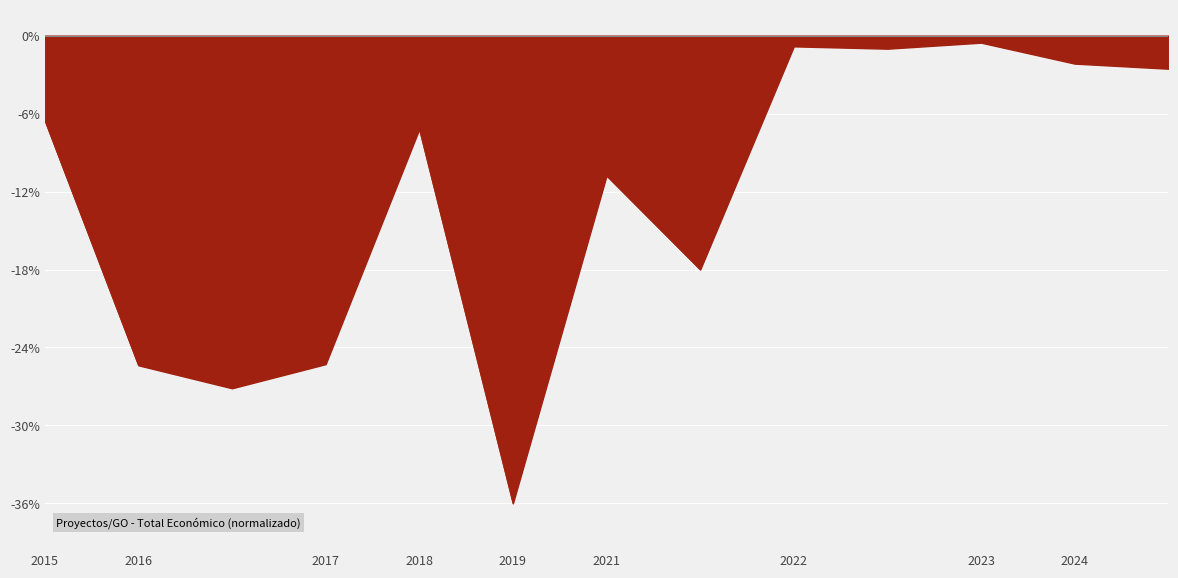

What is the difference between the maximum and minimum values?

35.5